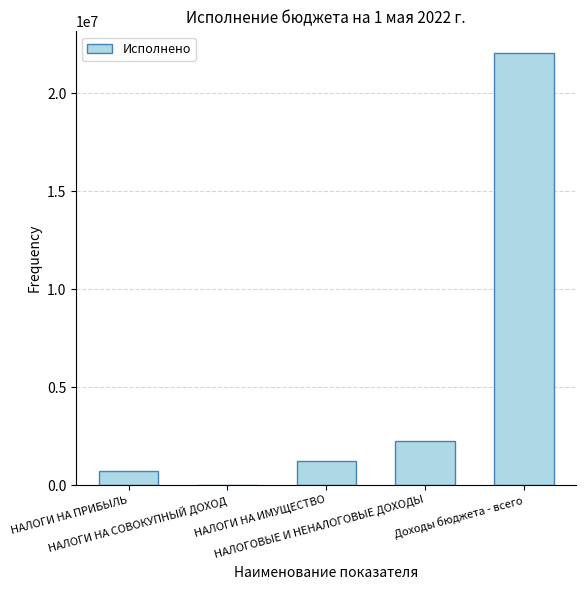

What is the maximum value shown in the chart?

22054066.1